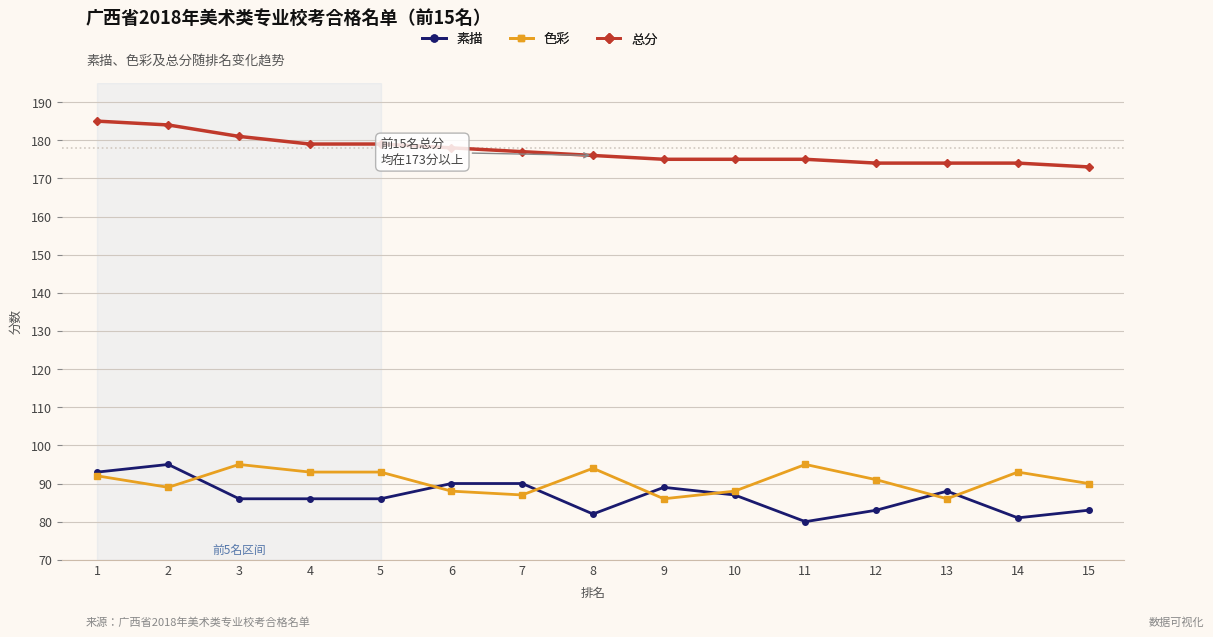

Reading left to right, what are all the values shown in this chart?

素描: 1=93	2=95	3=86	4=86	5=86	6=90	7=90	8=82	9=89	10=87	11=80	12=83	13=88	14=81	15=83
色彩: 1=92	2=89	3=95	4=93	5=93	6=88	7=87	8=94	9=86	10=88	11=95	12=91	13=86	14=93	15=90
总分: 1=185	2=184	3=181	4=179	5=179	6=178	7=177	8=176	9=175	10=175	11=175	12=174	13=174	14=174	15=173